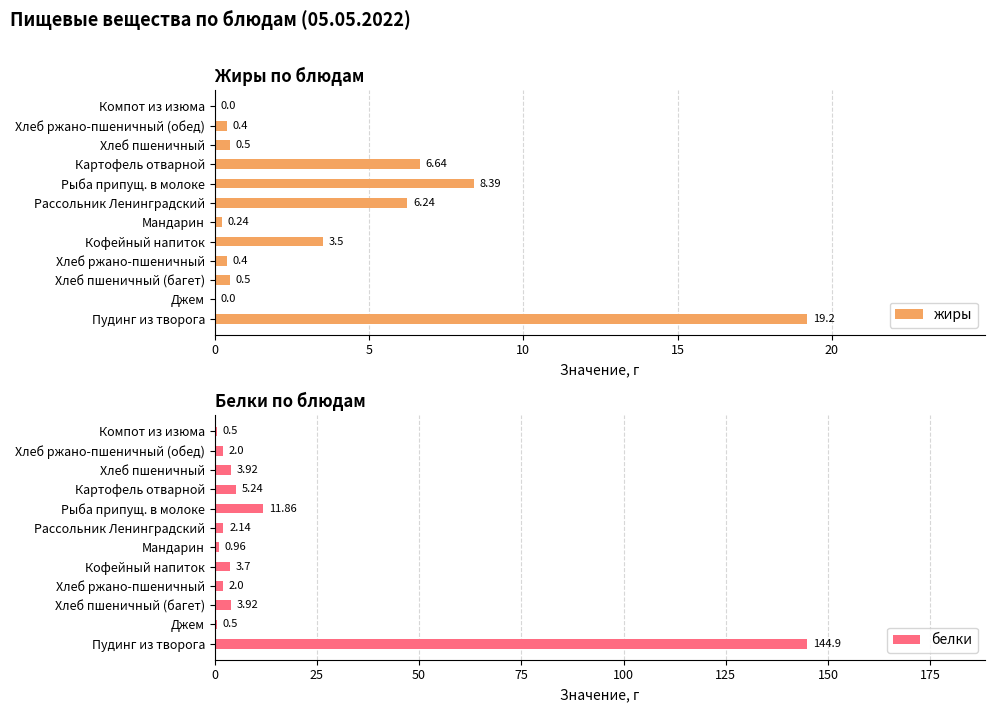

Are the bars horizontal?

Yes